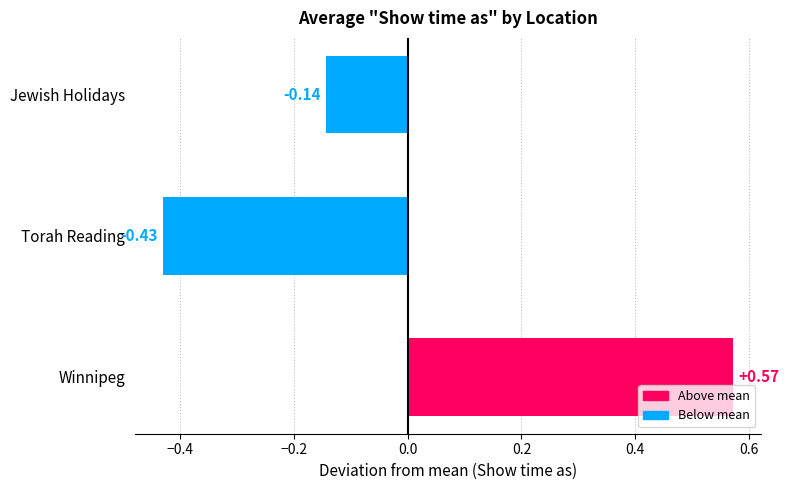

Does the chart contain any negative values?

Yes